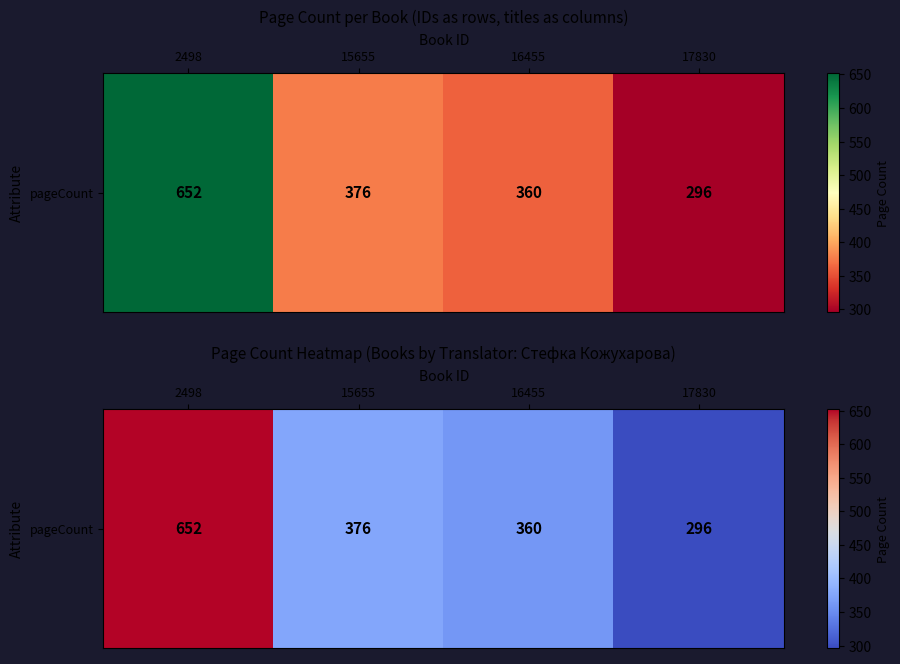

True or false: the data shows 652 at 2498.

True